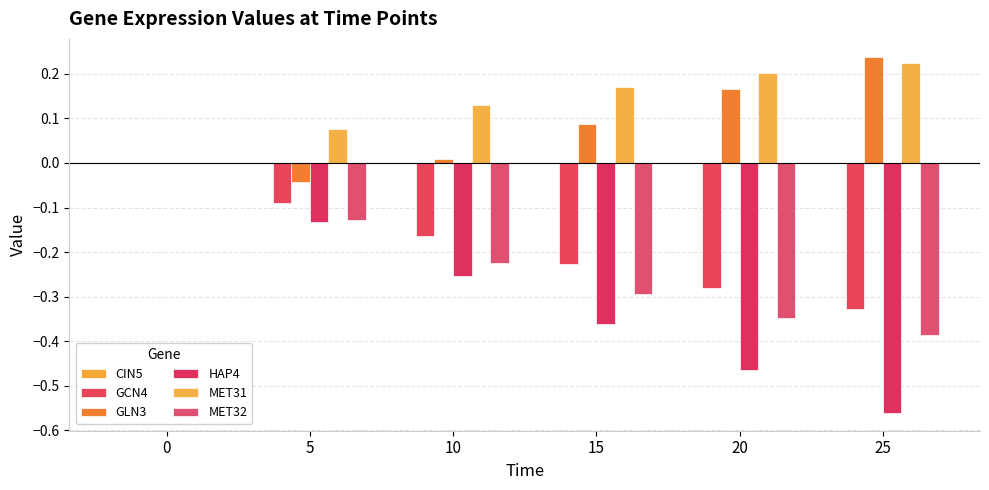

The GCN4 series shows -0.3 at 20. True or false?

True